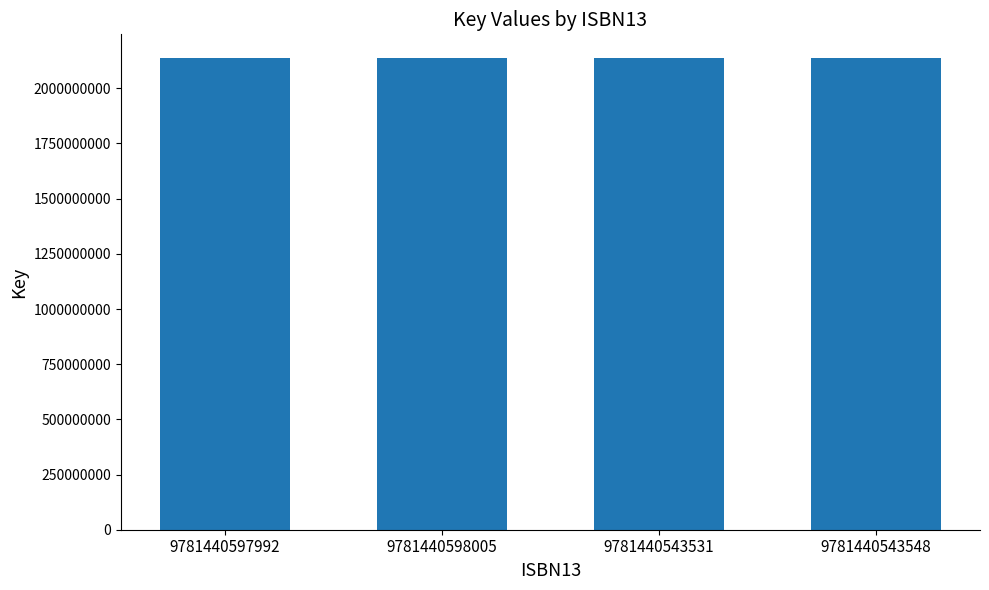

What is the average value?

2137662058